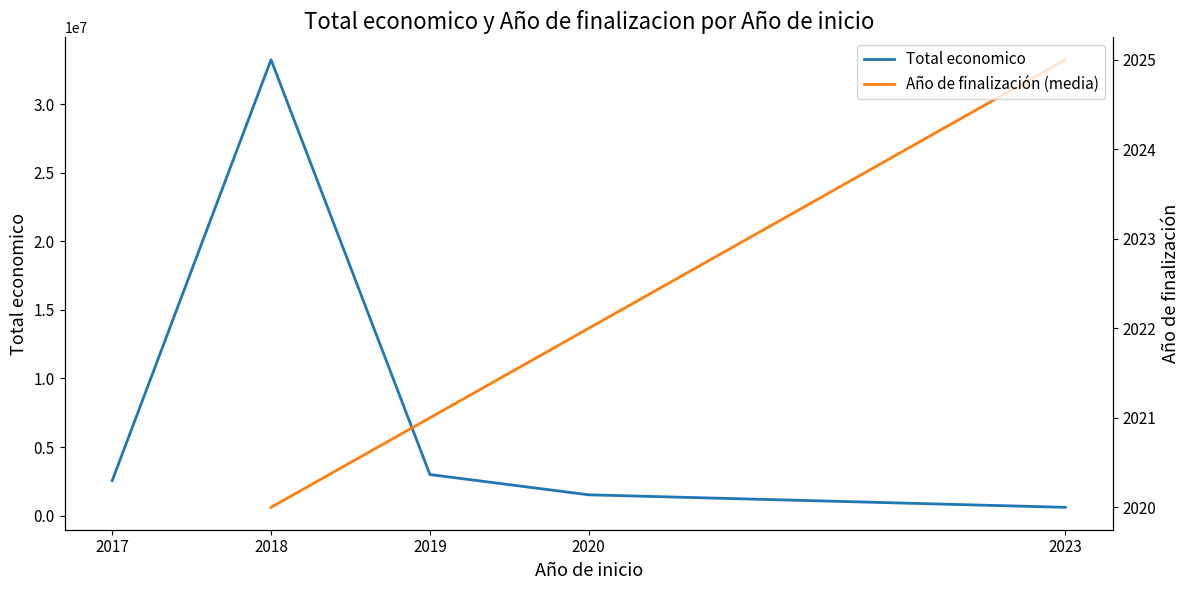

Rank the series by their maximum value, from lowest to highest.

Total economico, Año de finalización (media)